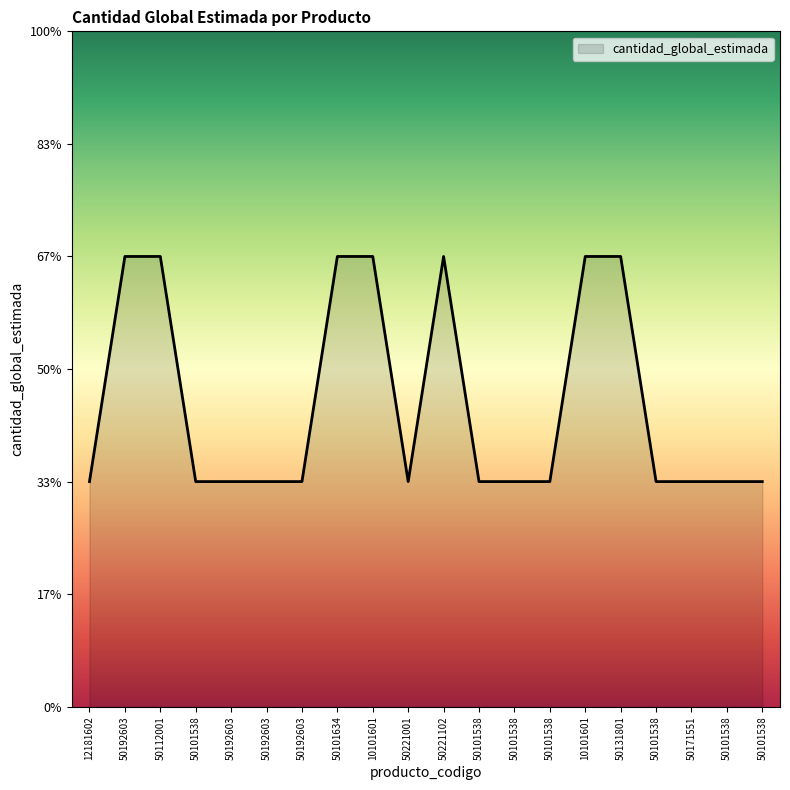

Where is the first local maximum?

50221102